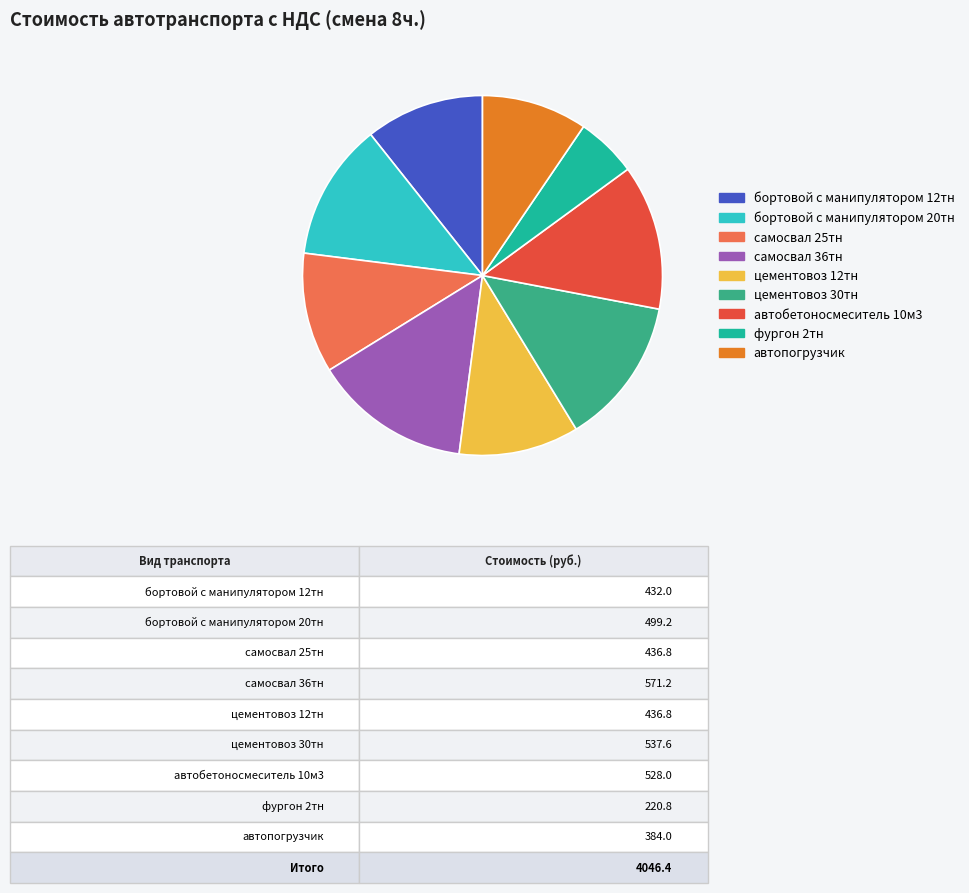

Is there any slice that represents more than half of the pie?

No